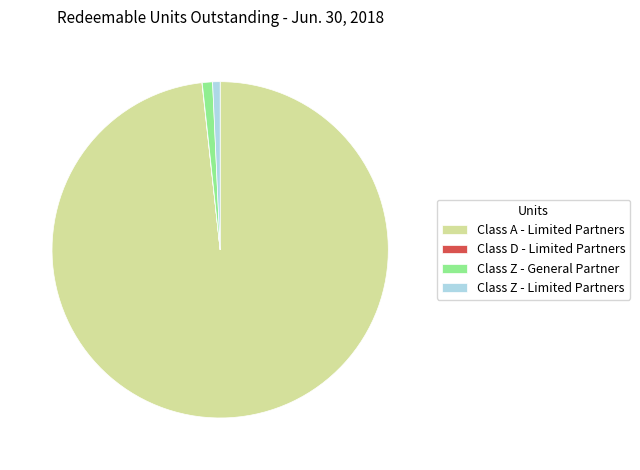

True or false: Class Z - General Partner accounts for 1% of the total.

True